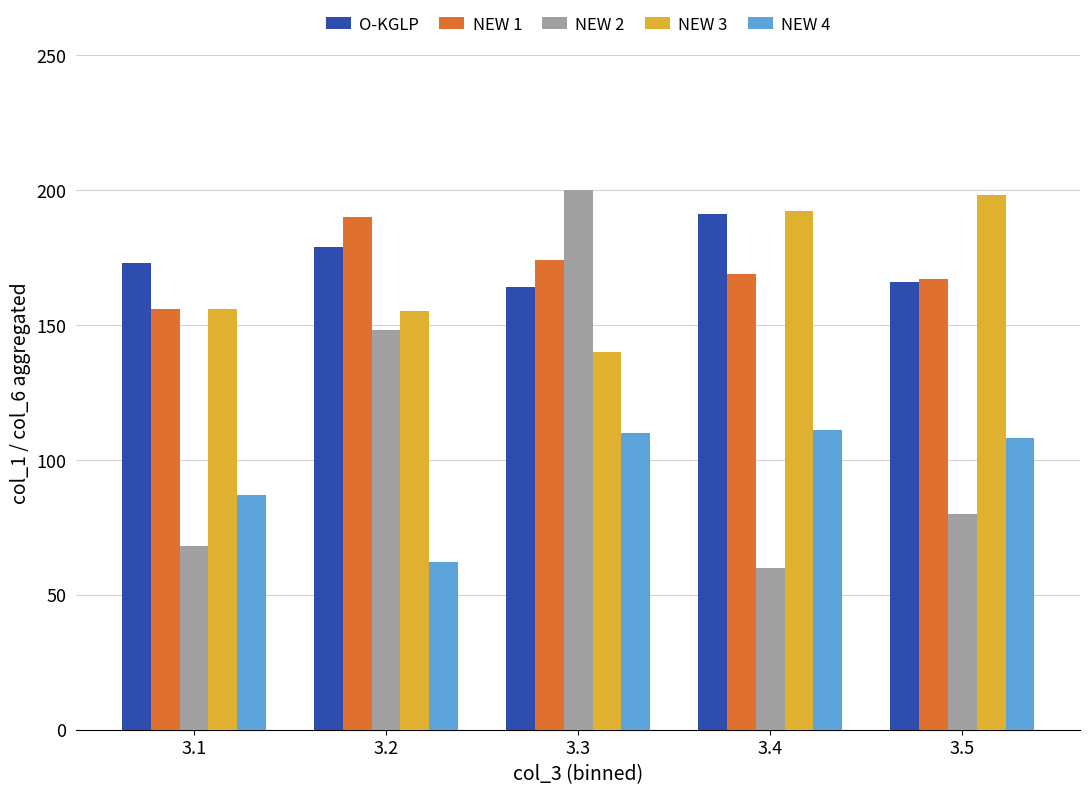

The O-KGLP series shows 109 at 3.3. True or false?

False